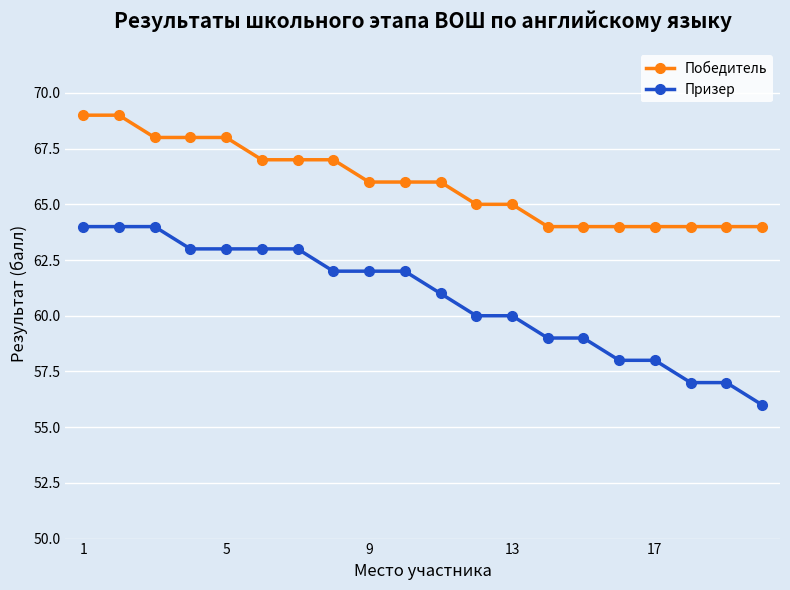

What is the value of the Призер point at the 7th from the left?

63